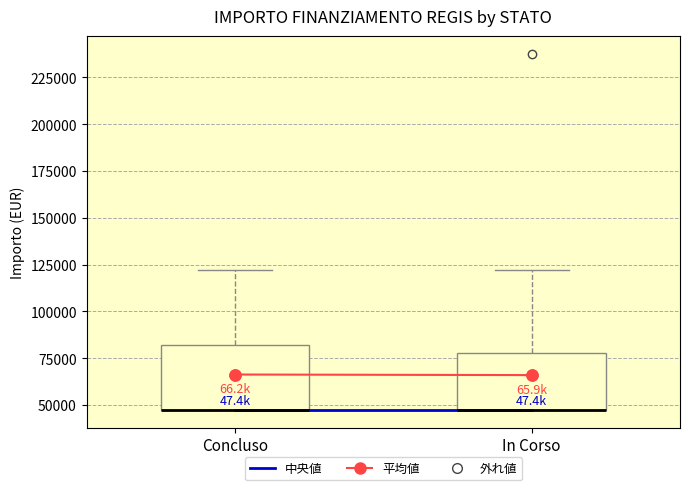

Where is the lower edge of the box for In Corso on the y-axis? The values are not printed on the chart, so give them approximately, as read against the axis.

45000